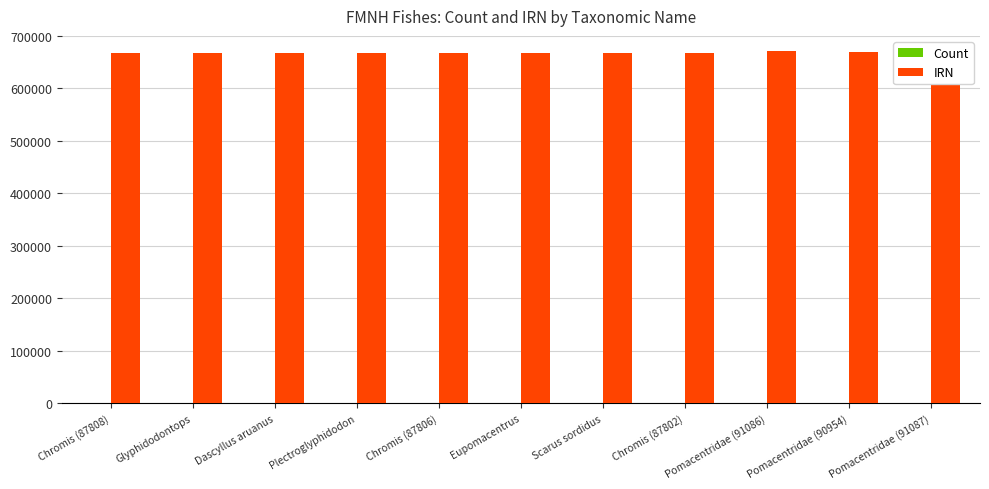

Read the Count value at Plectroglyphidodon.

16